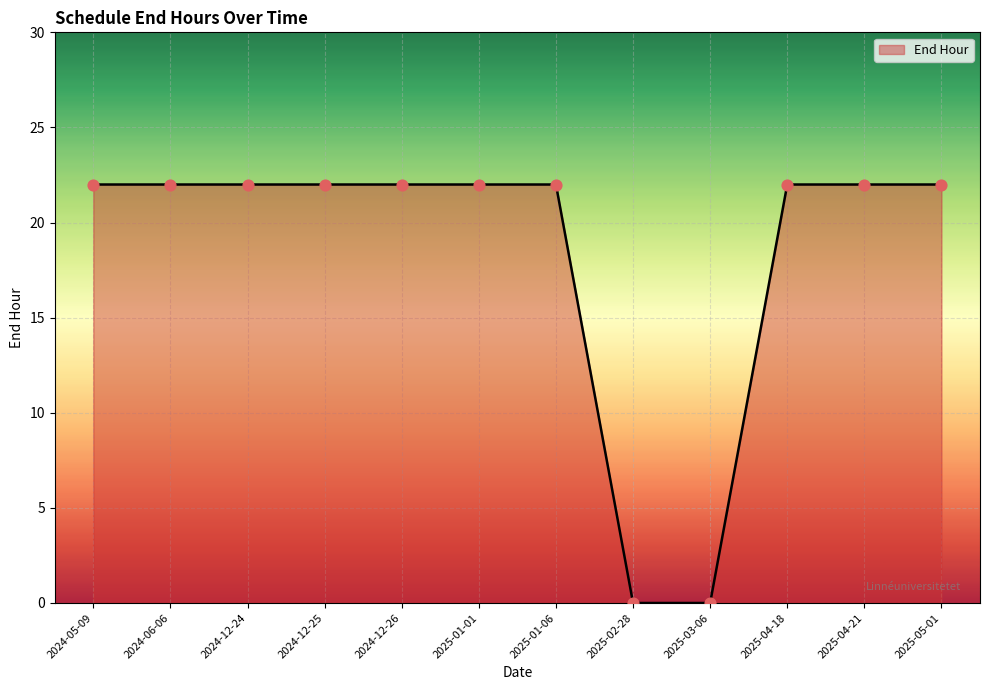

What is the ratio of the value at 2025-04-18 to the value at 2025-01-06?

1.0